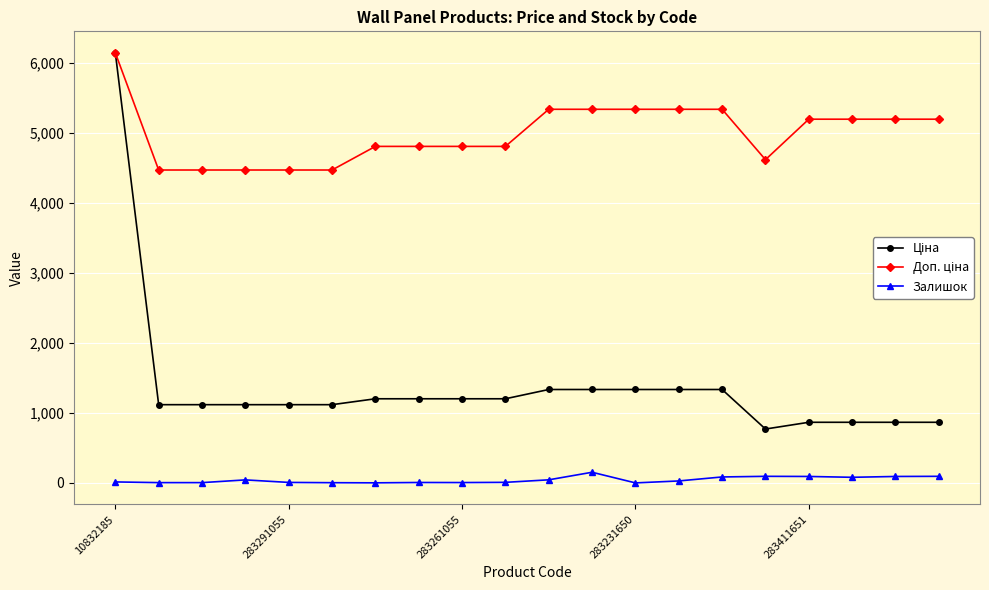

Is this an area chart (filled region under the line)?

No